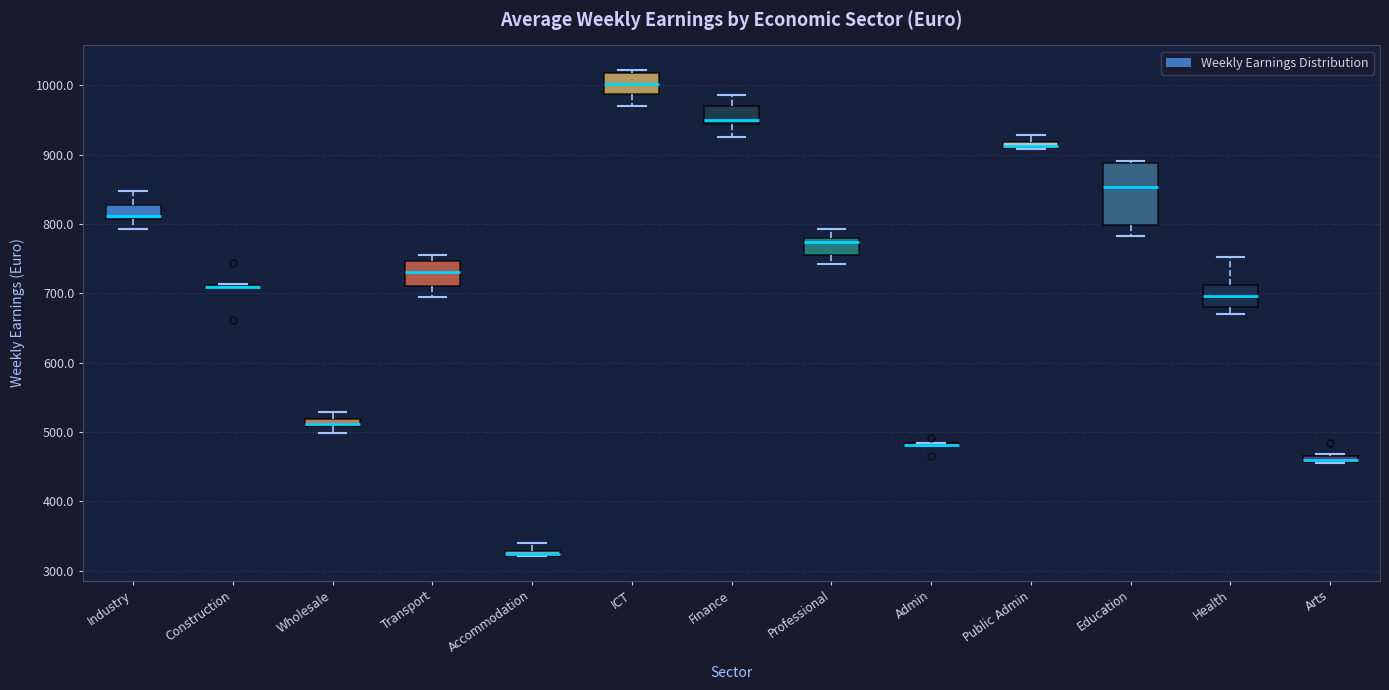

Comparing the boxes themselves (not the whiskers), which one is the tallest?

Education